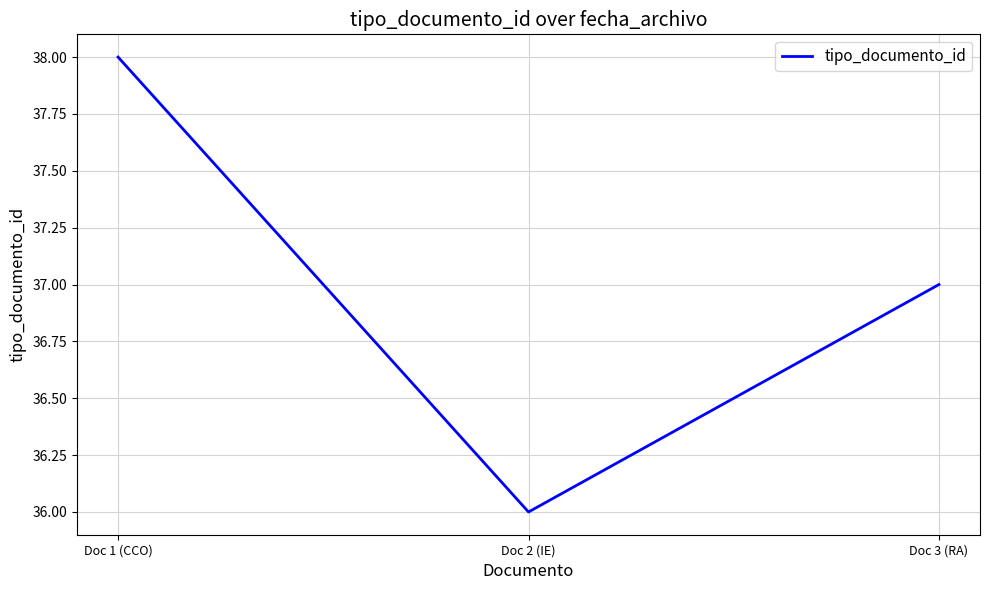

Count the values in the range 36 to 38.

3